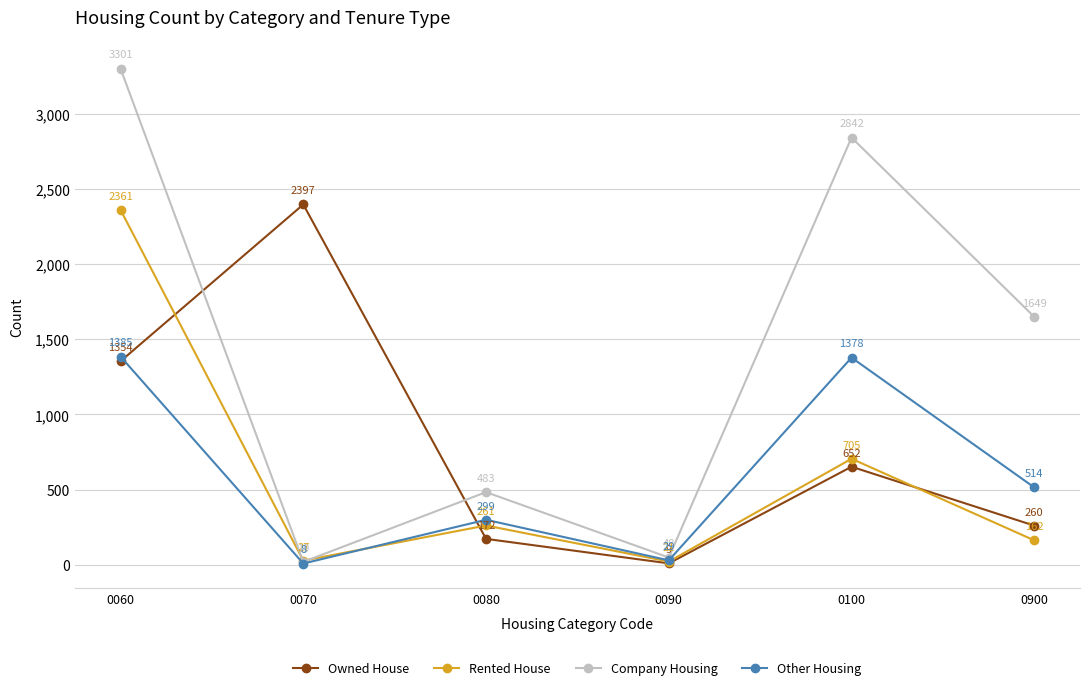

Reading left to right, extract all data points from this chart.

Owned House: 1354	2397	172	9	652	260
Rented House: 2361	27	261	21	705	162
Company Housing: 3301	19	483	48	2842	1649
Other Housing: 1385	8	299	29	1378	514